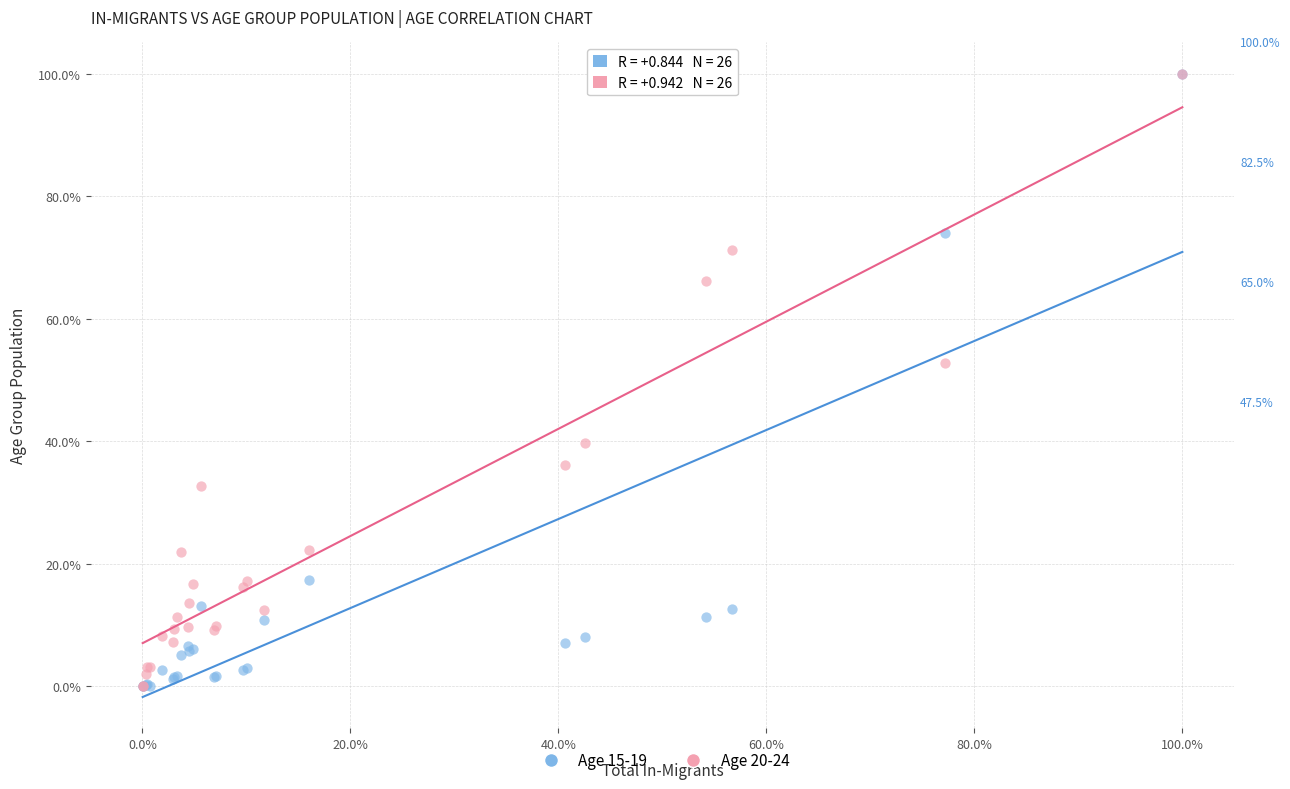

Across all series, what Y value is closest to 50?

52.8